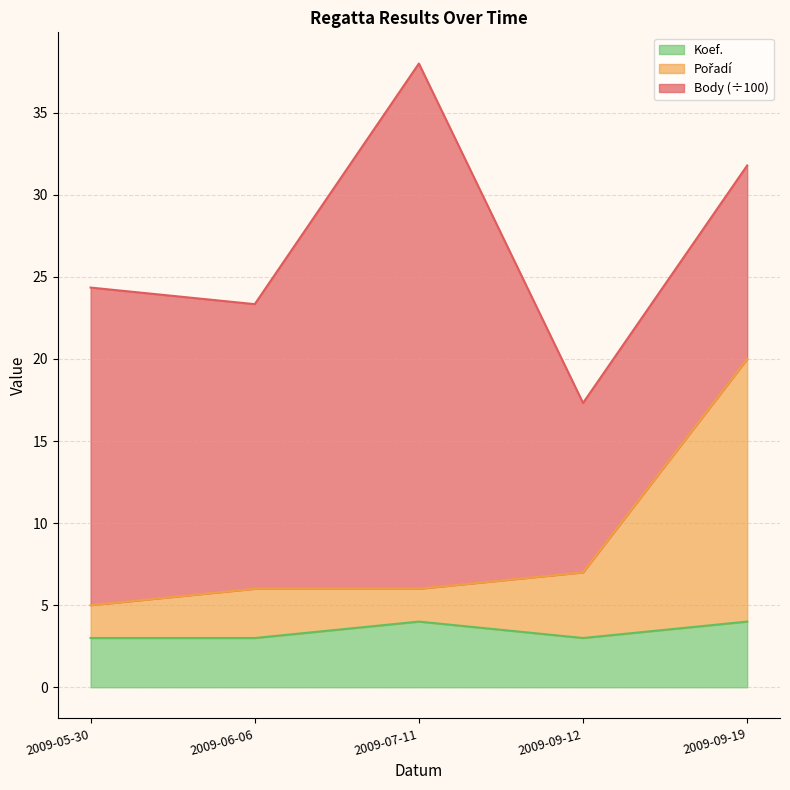

What is the label of the 4th point from the right?

2009-06-06